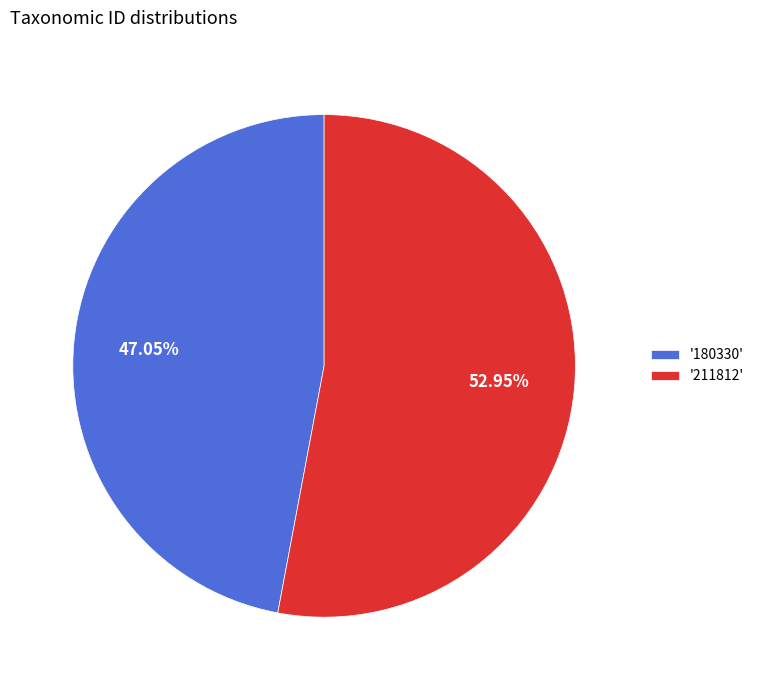

Rank the categories by value from highest to lowest.

'211812', '180330'